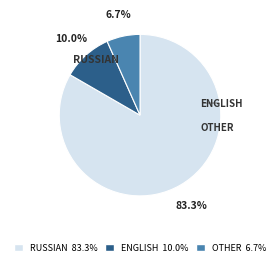

Do OTHER 6.7% and ENGLISH 10.0% together represent more than half of the pie?

No